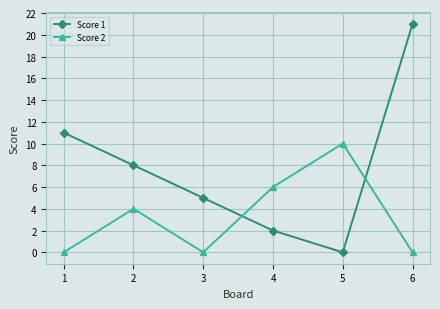

Which series ends up on top after the final intersection of Score 2 and Score 1?

Score 1